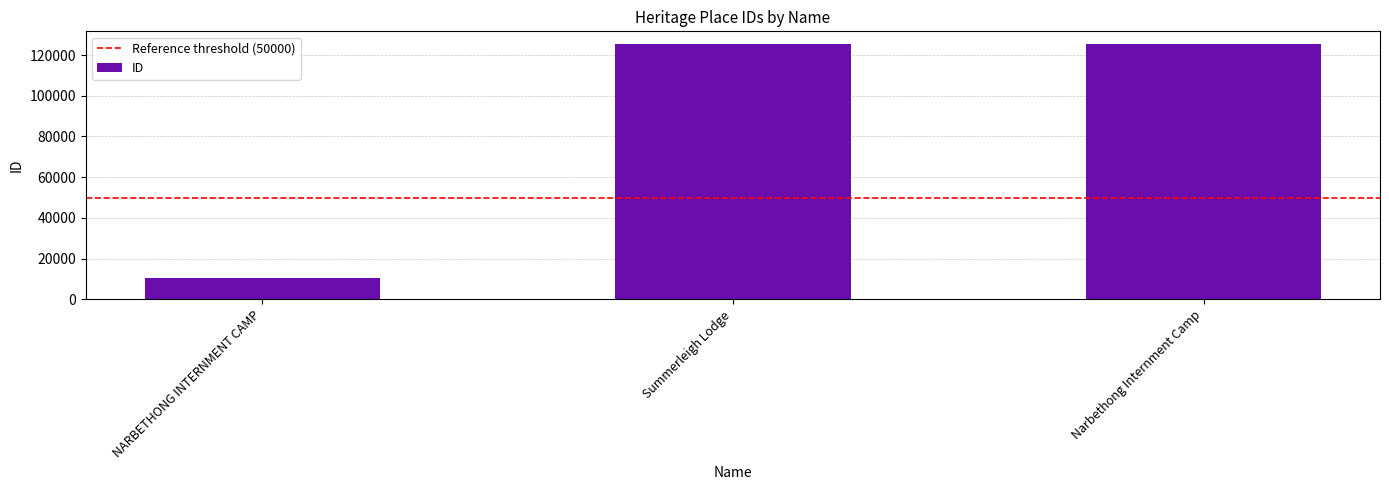

True or false: the data shows 16587 at NARBETHONG INTERNMENT CAMP.

False